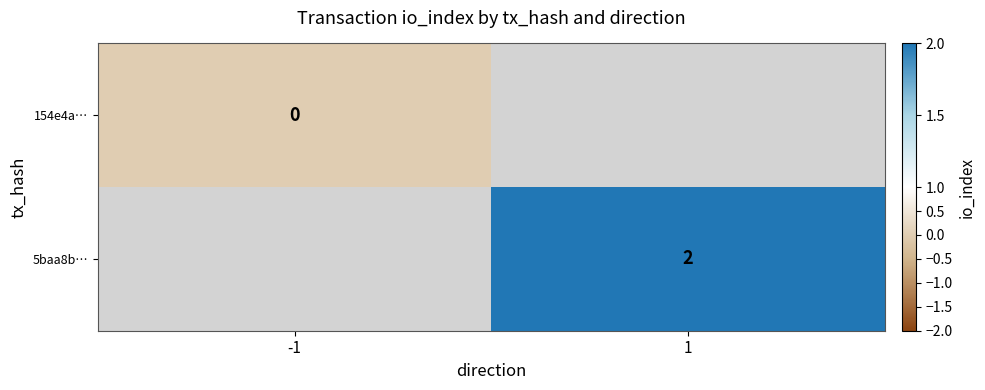

Is the value of 5baa8b… at 1 greater than the value of 154e4a… at -1?

Yes